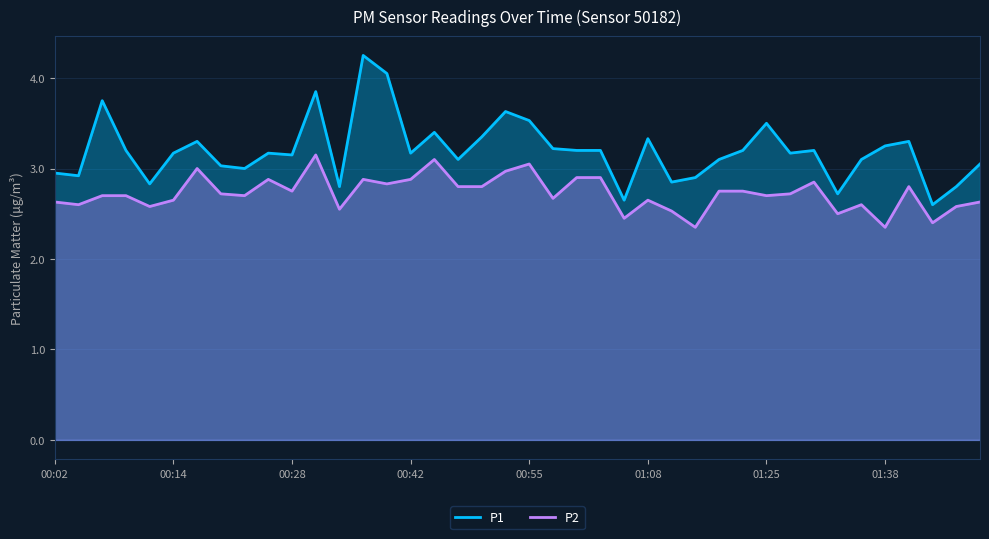

At which category is the sum across all series the highest?

13